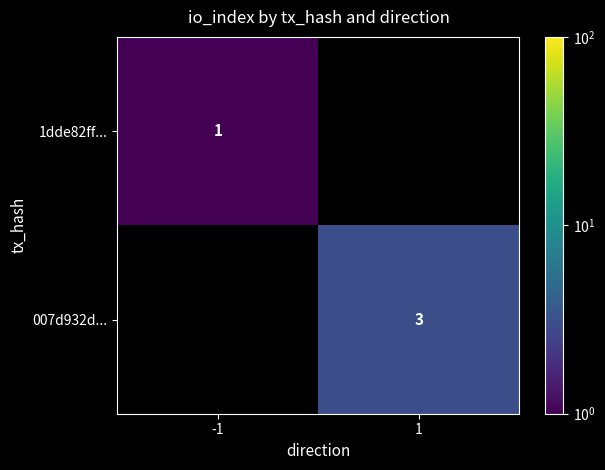

At how many categories does at least one series exceed 2?

1